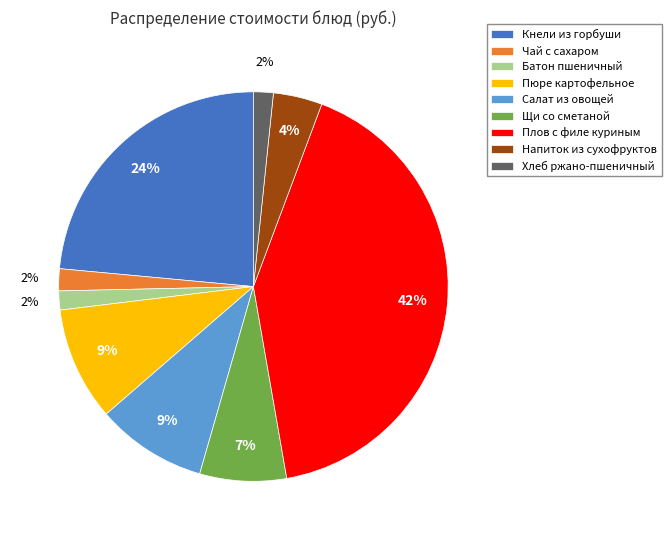

Is Хлеб ржано-пшеничный the majority of the pie?

No